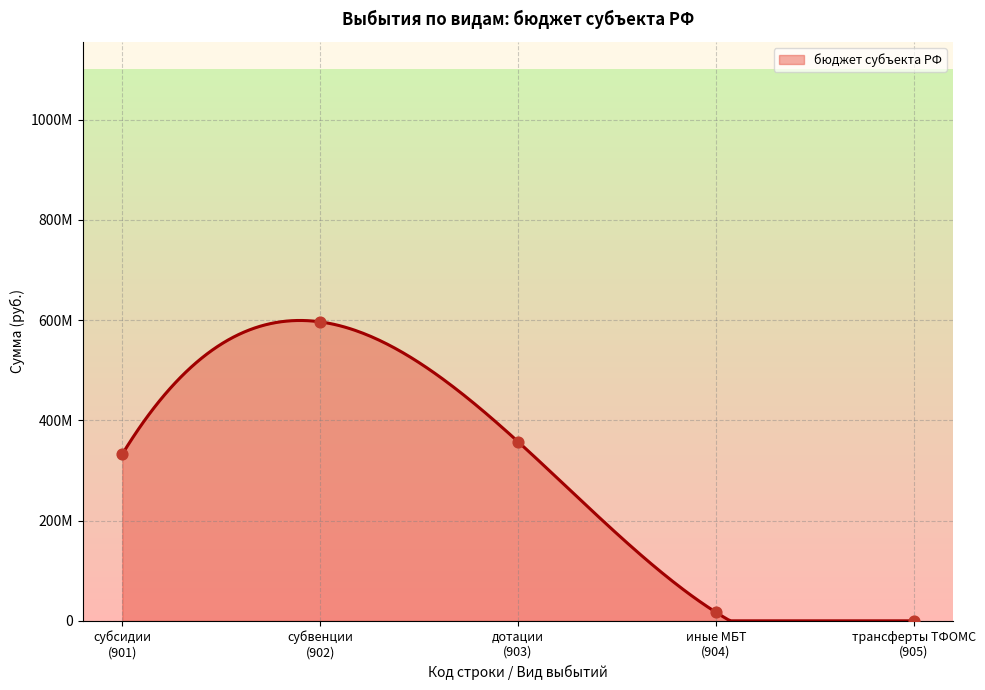

Is the value of трансферты бюджету территориального фонда at 921 greater than the value of субсидии at 921?

No